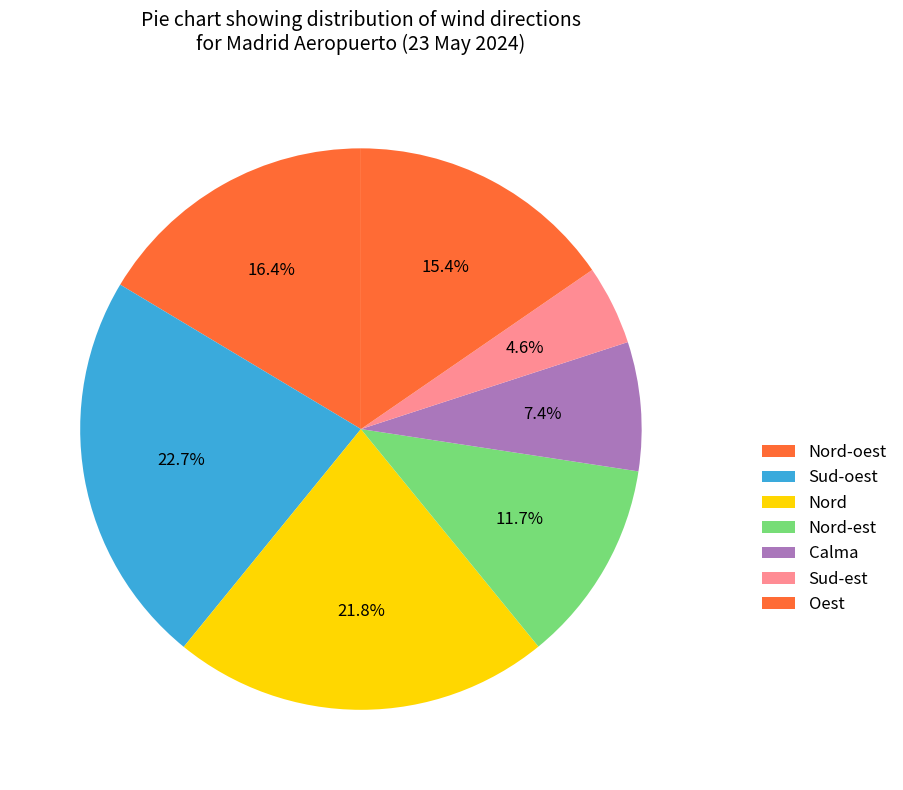

How many slices are in this pie chart?

7